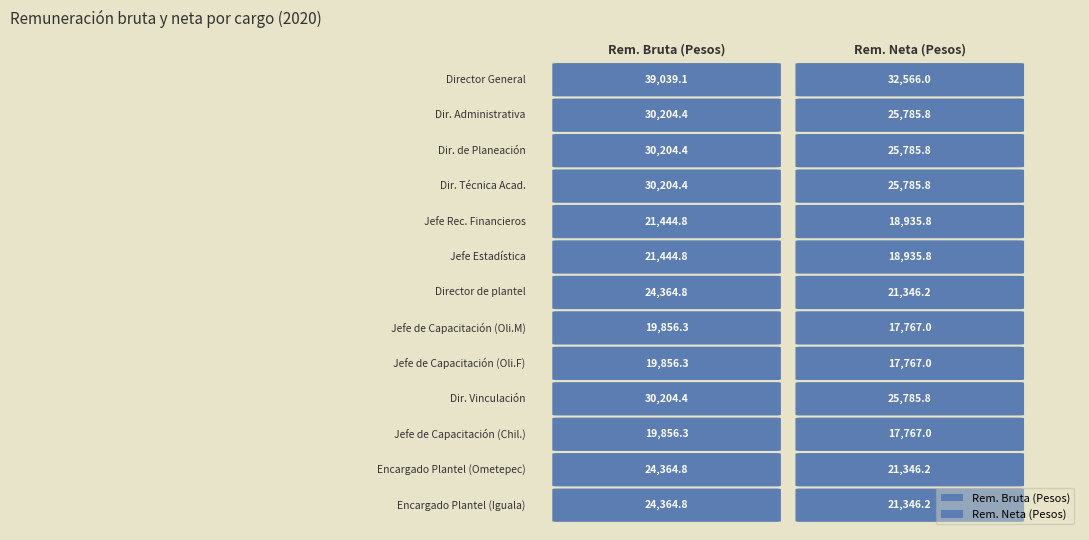

Is it true that Rem. Bruta (Pesos) equals 30204.4 at 1?

True